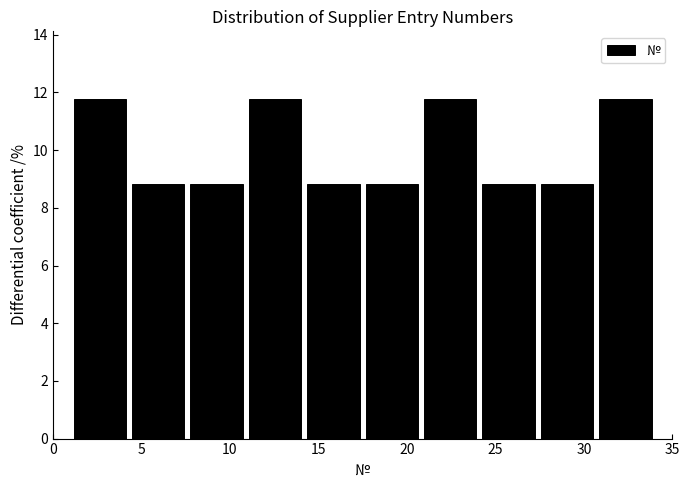

What is the height of the bar covering 14.2 to 17.5 on the x-axis? Neither the bar edges nor the heights are printed on the chart, so give them approximately, as read against the axes.

8.8